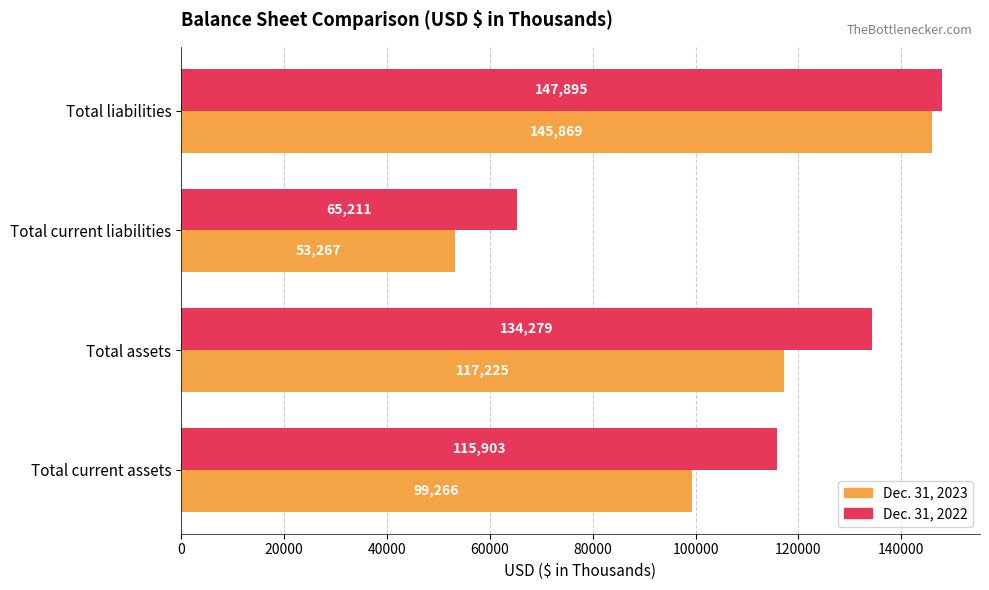

What is the difference between the highest and lowest values at Total current liabilities?

11944